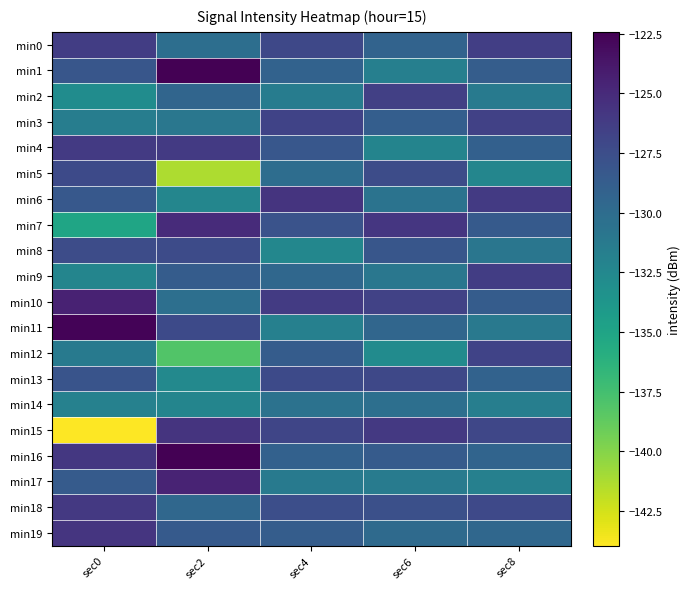

What is the total value across all series at sec8?

-2578.5